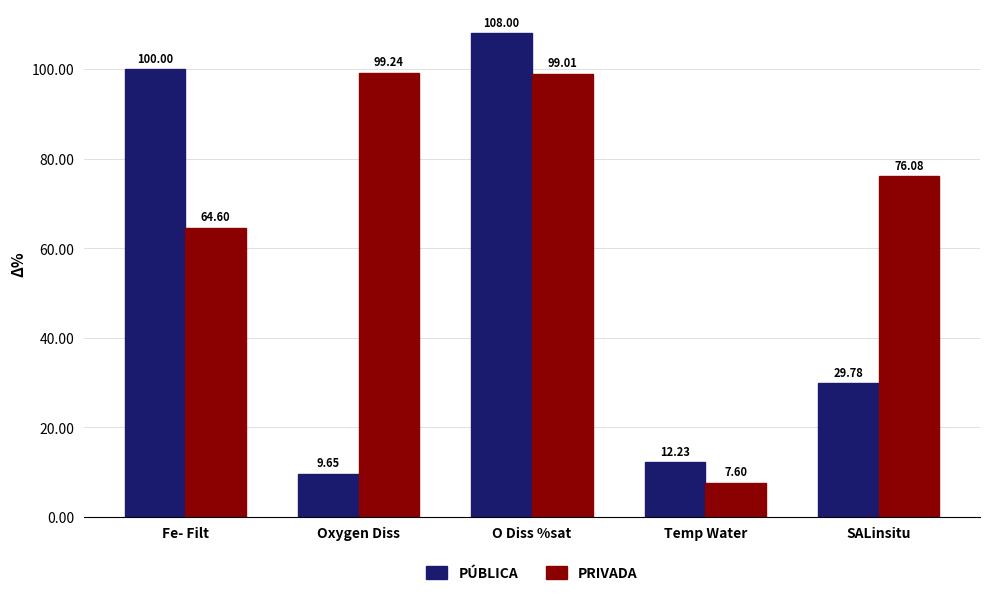

Which series has the largest total across all categories?

PRIVADA